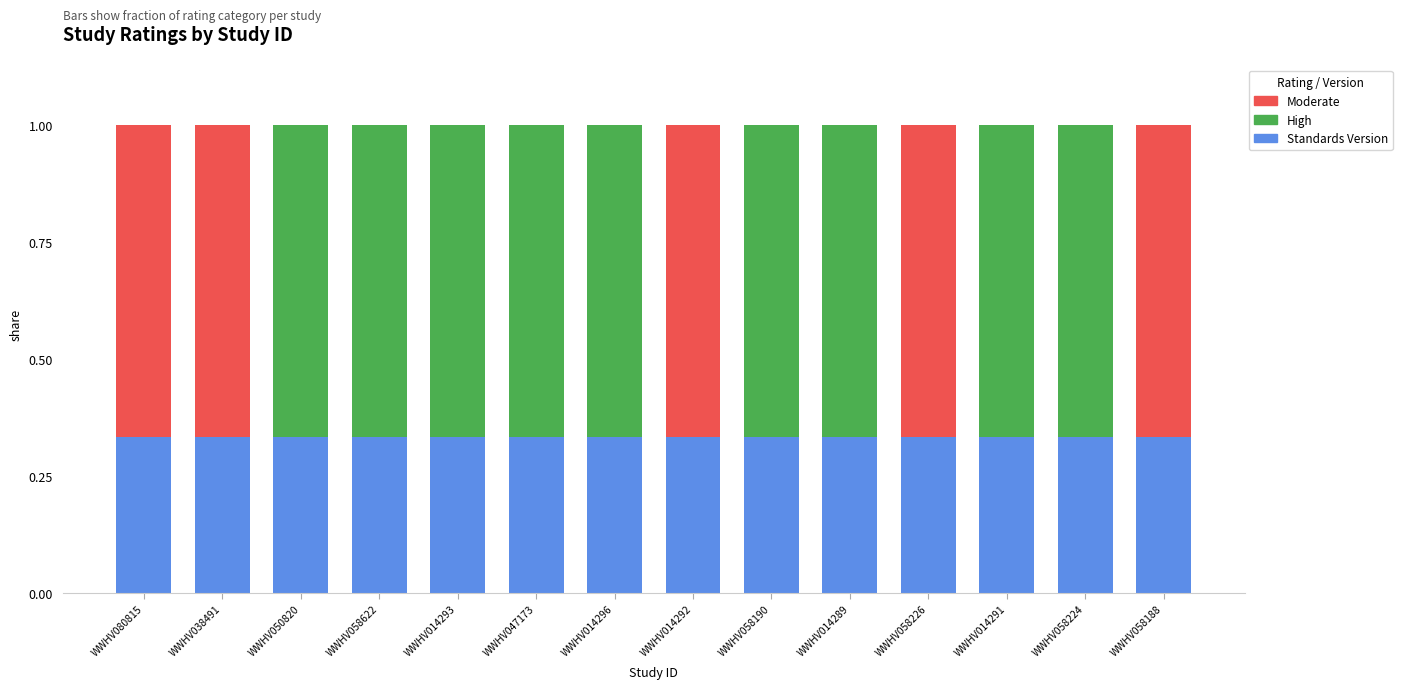

True or false: Standards Version has a value of 0.5 at WWHV058188.

False